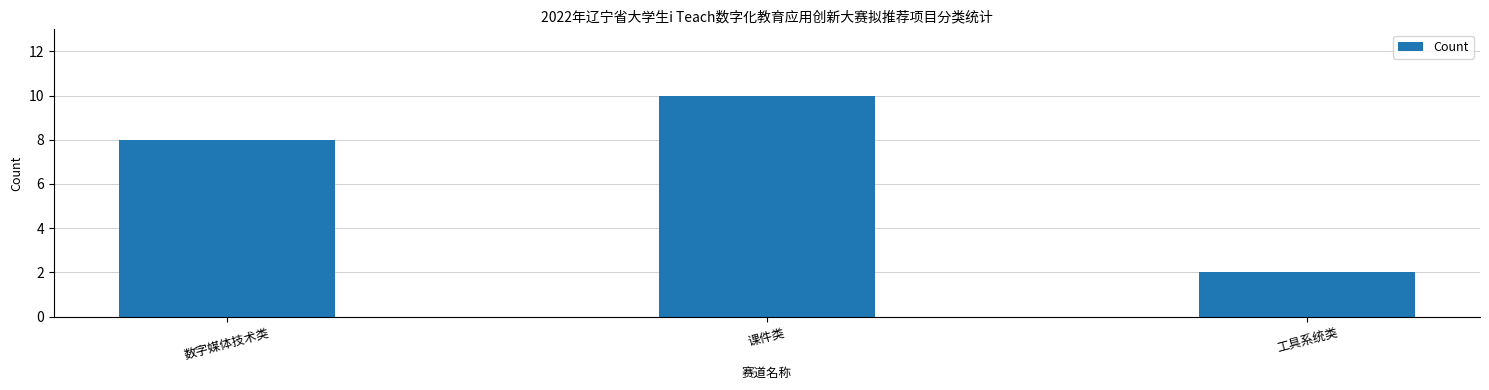

What is the sum of the values at 课件类 and 数字媒体技术类?

18